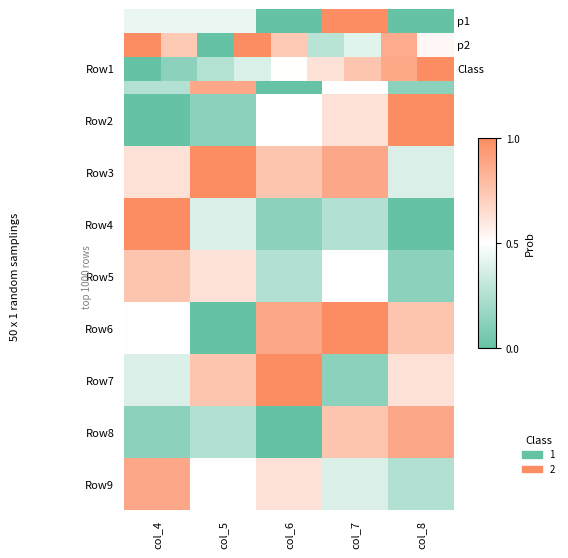

How many categories are shown in the chart?

5